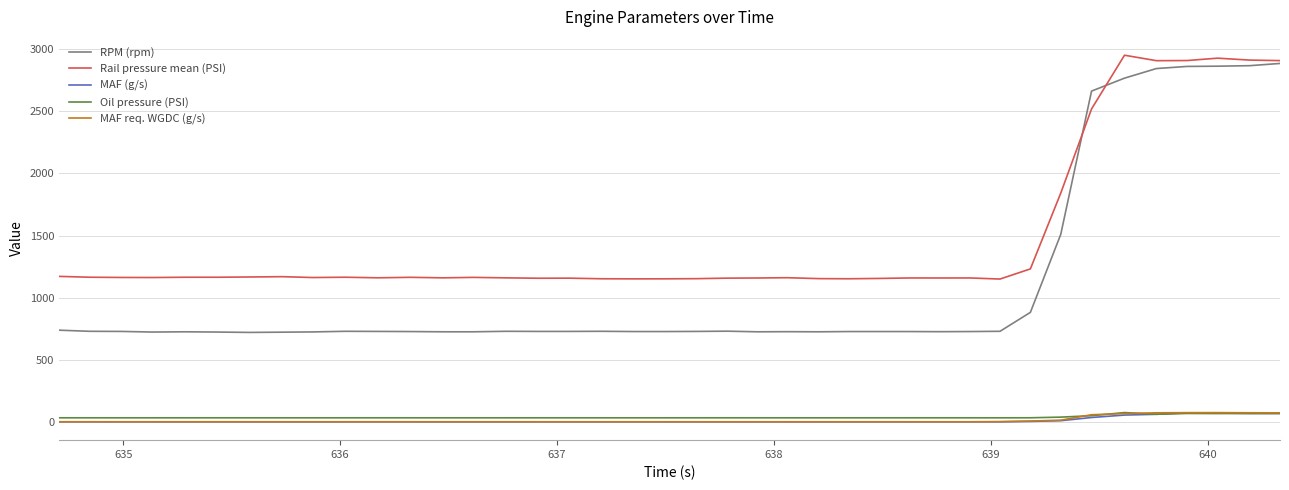

At how many categories does at least one series exceed 1388?

8